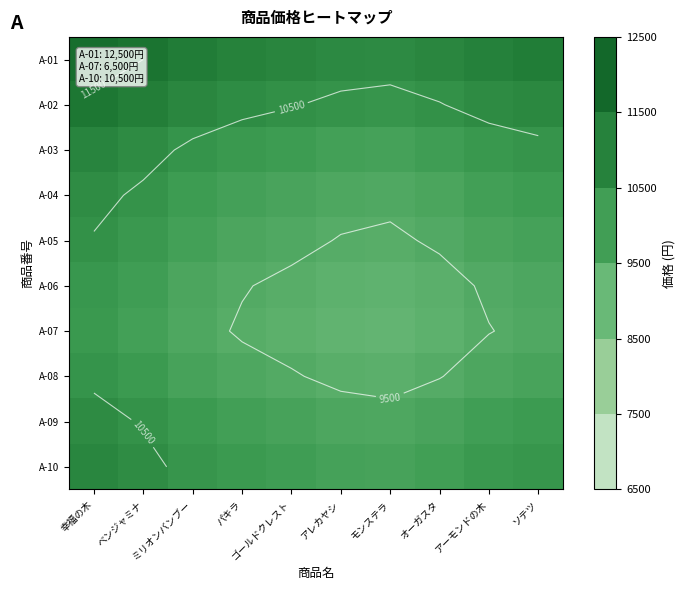

Which series has the largest range (max minus min)?

A-08